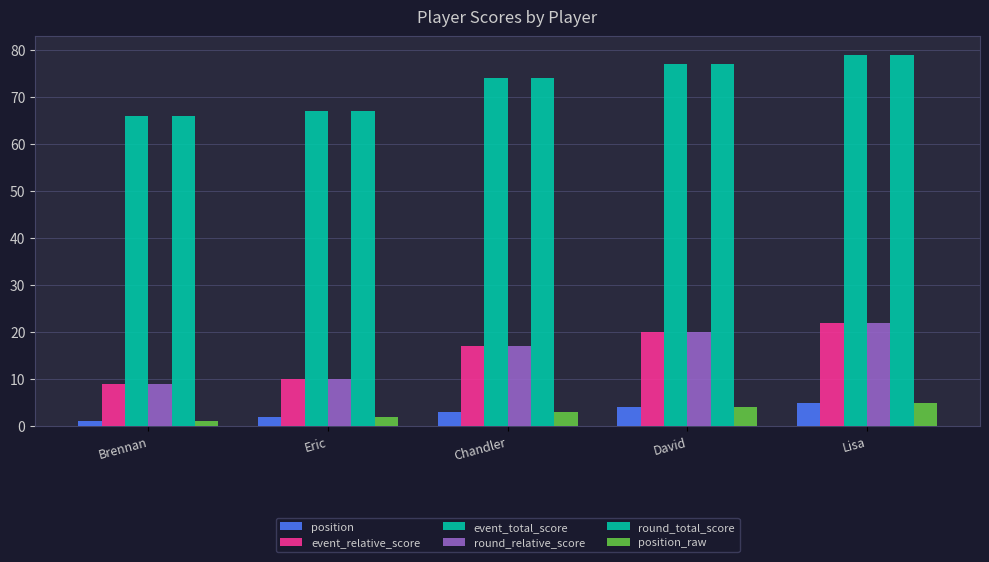

How many data points in event_total_score are less than 74?

2